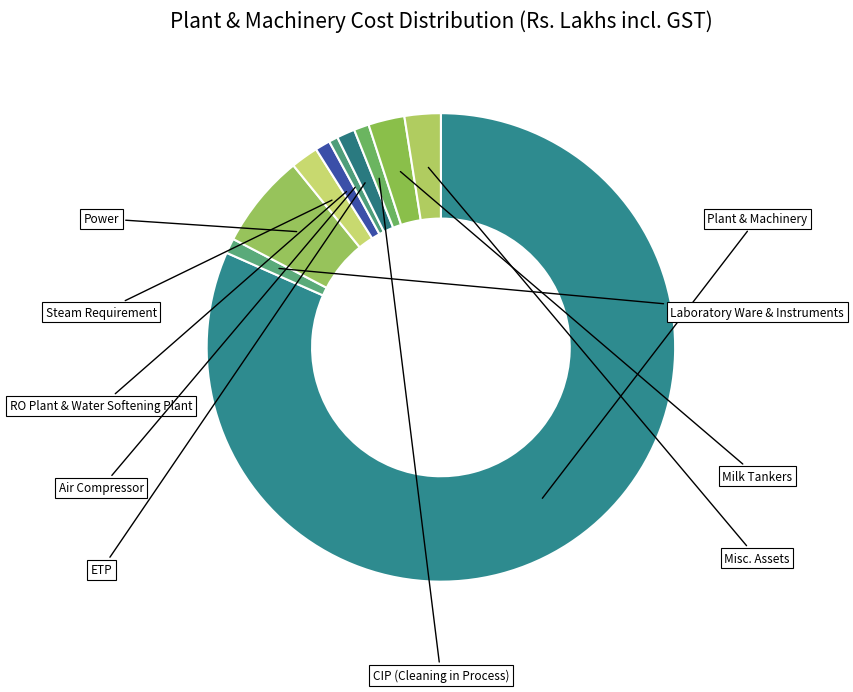

How many slices are in this pie chart?

10